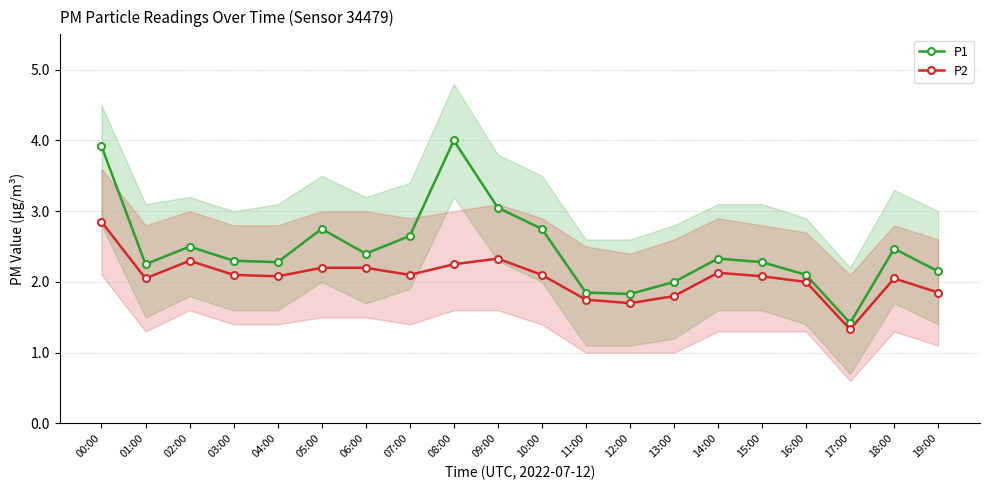

Reading right to left, what are all the values shown in this chart?

P1: 19:00=2.1	18:00=2.5	17:00=1.4	16:00=2.1	15:00=2.3	14:00=2.3	13:00=2.0	12:00=1.8	11:00=1.9	10:00=2.8	09:00=3.0	08:00=4.0	07:00=2.6	06:00=2.4	05:00=2.8	04:00=2.3	03:00=2.3	02:00=2.5	01:00=2.2	00:00=3.9
P2: 19:00=1.9	18:00=2.0	17:00=1.3	16:00=2.0	15:00=2.1	14:00=2.1	13:00=1.8	12:00=1.7	11:00=1.8	10:00=2.1	09:00=2.3	08:00=2.2	07:00=2.1	06:00=2.2	05:00=2.2	04:00=2.1	03:00=2.1	02:00=2.3	01:00=2.0	00:00=2.9